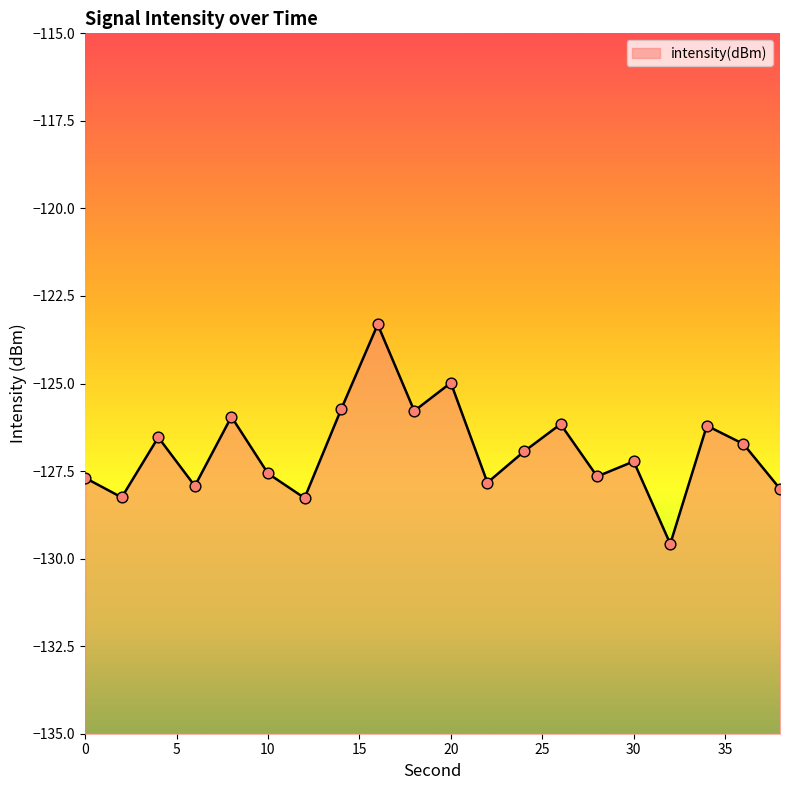

Which has a higher value, 36 or 10?

36